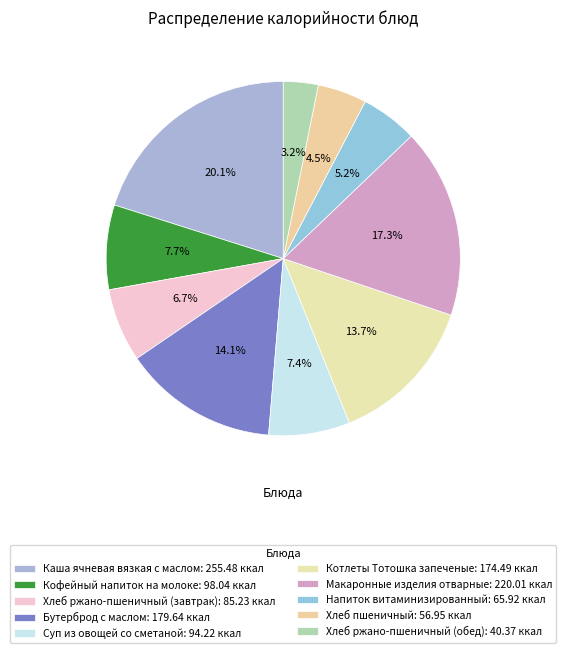

To the nearest percent, what is the combined percentage of Каша ячневая вязкая с маслом and Бутерброд с маслом?

34%